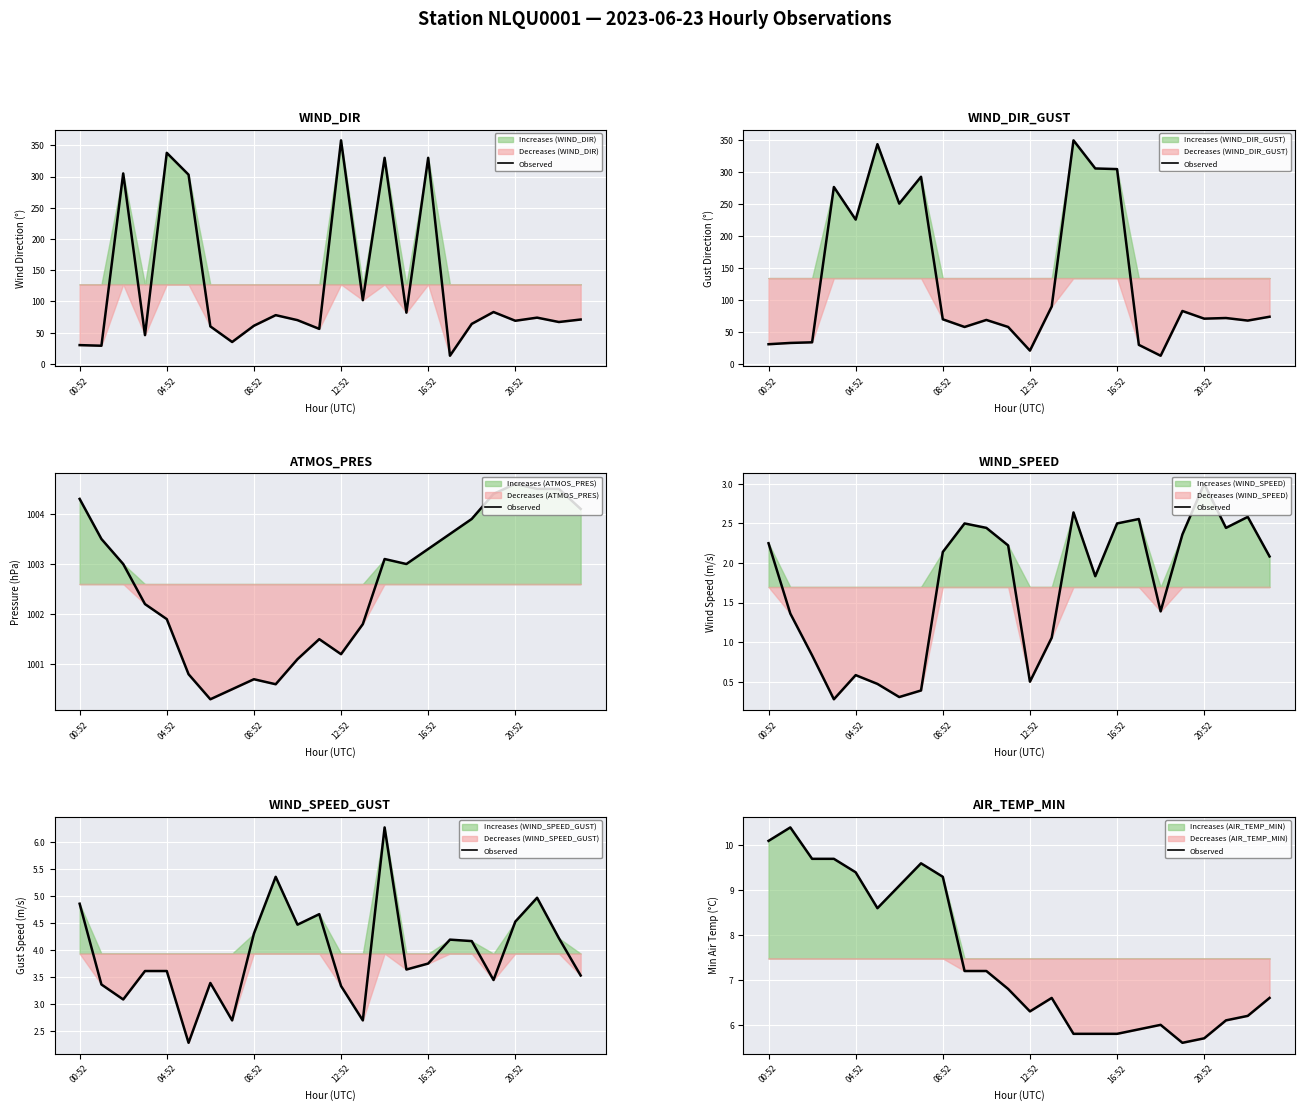

The value at 9 is 4.0. True or false?

False